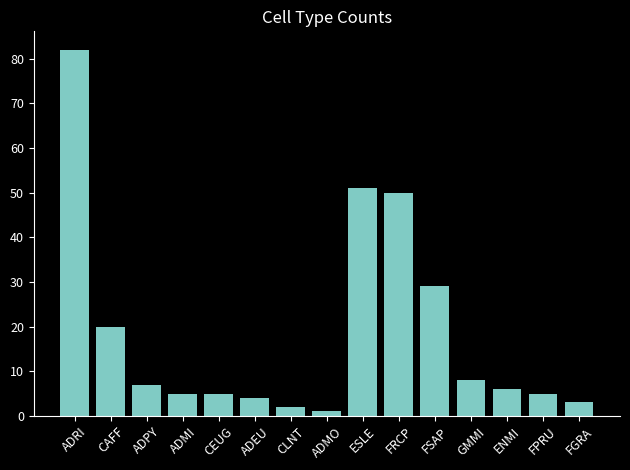

At which label is the value closest to 41?

FRCP